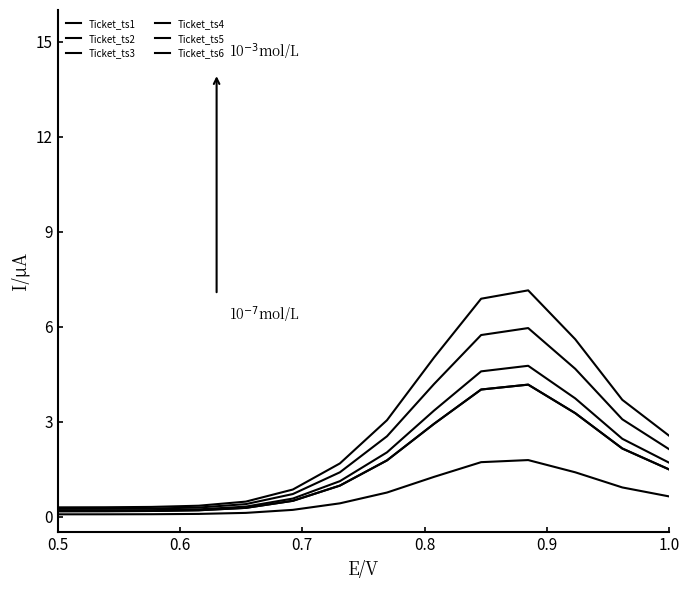

Does the chart have visible grid lines?

No